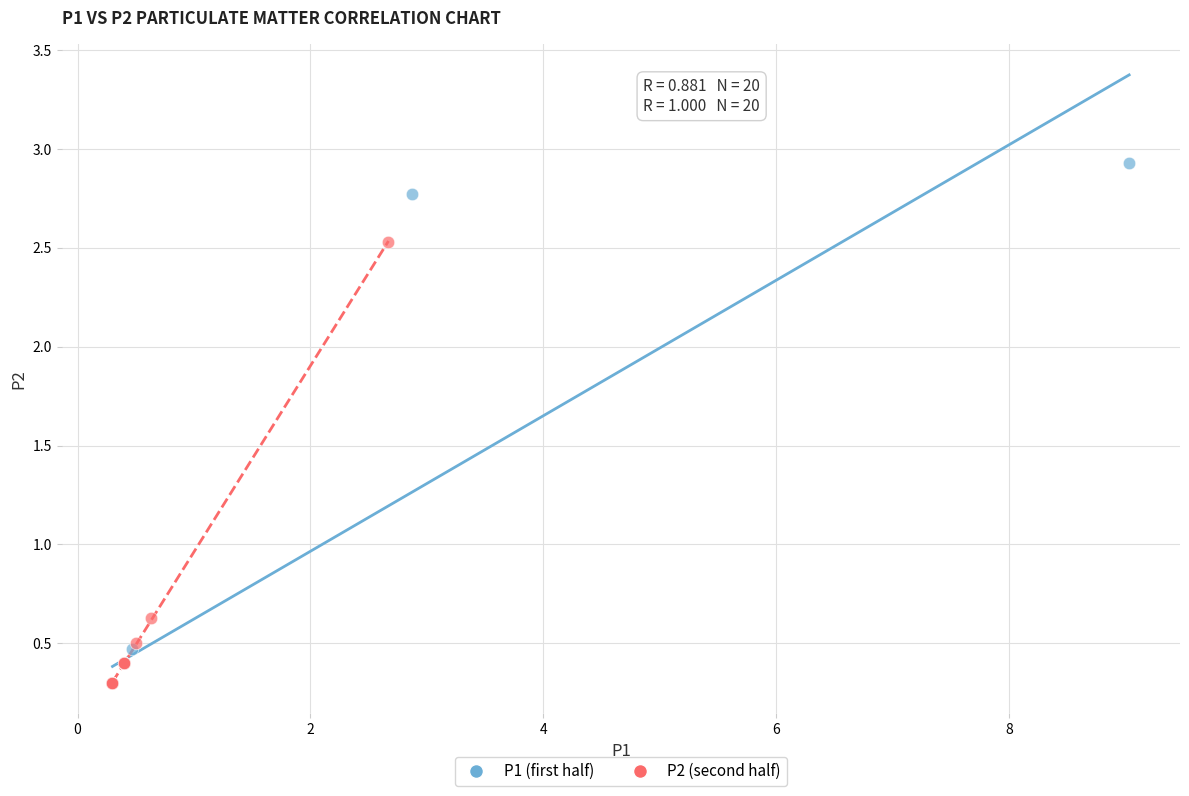

Which series has the widest spread of Y values?

P1 (first half)